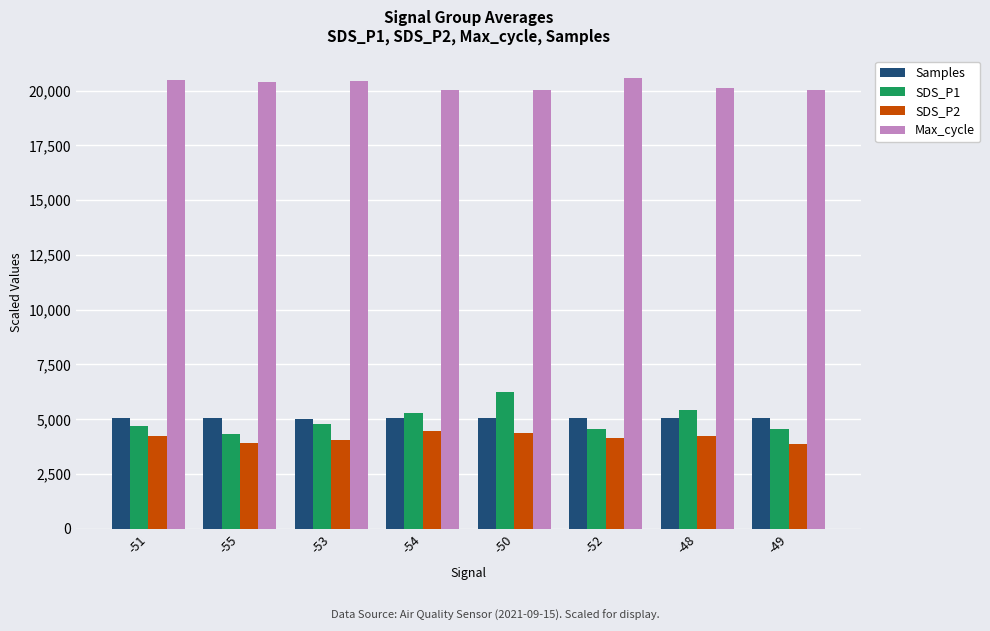

What is the value of the Samples bar at the 8th from the left?

5044.4